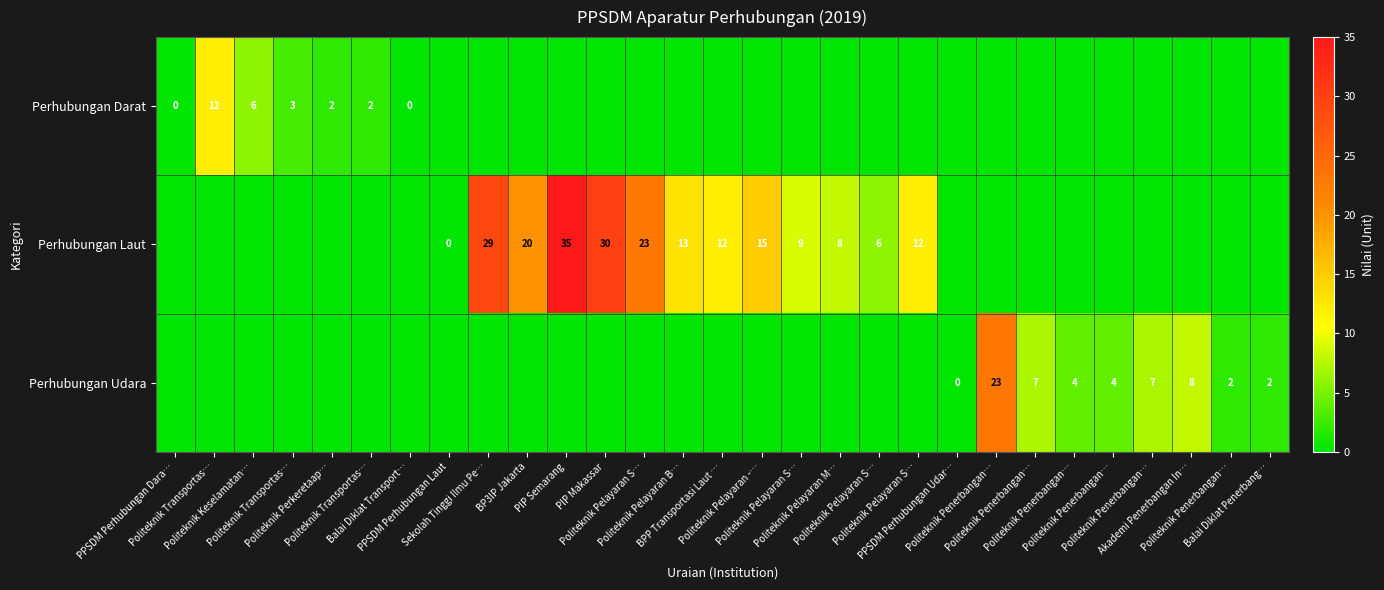

Which series has the largest total across all categories?

Perhubungan Laut